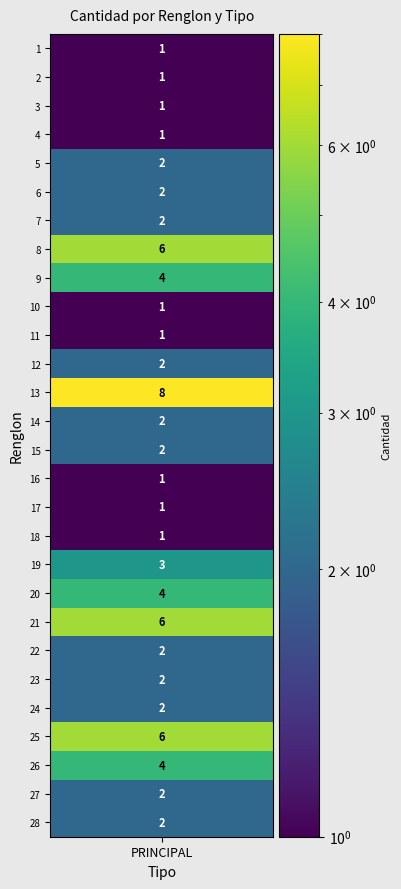

Reading left to right, extract all data points from this chart.

0=1	1=1	2=1	3=1	4=2	5=2	6=2	7=6	8=4	9=1	10=1	11=2	12=8	13=2	14=2	15=1	16=1	17=1	18=3	19=4	20=6	21=2	22=2	23=2	24=6	25=4	26=2	27=2